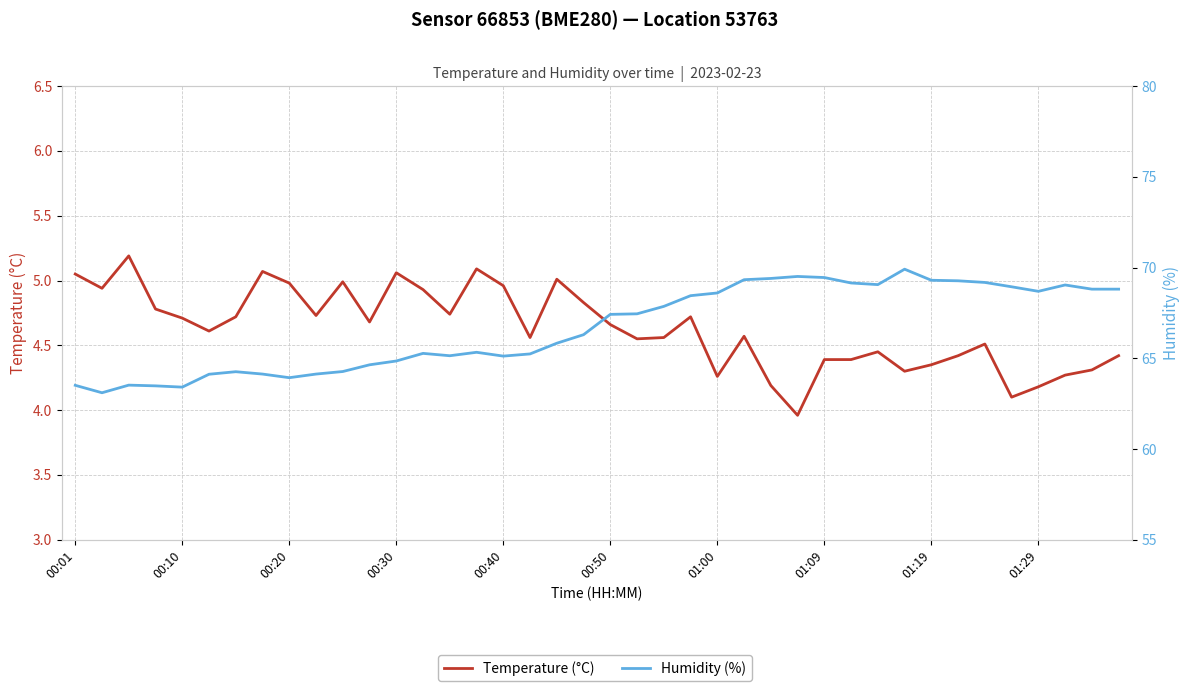

What is the total value across all series at 33?

73.7